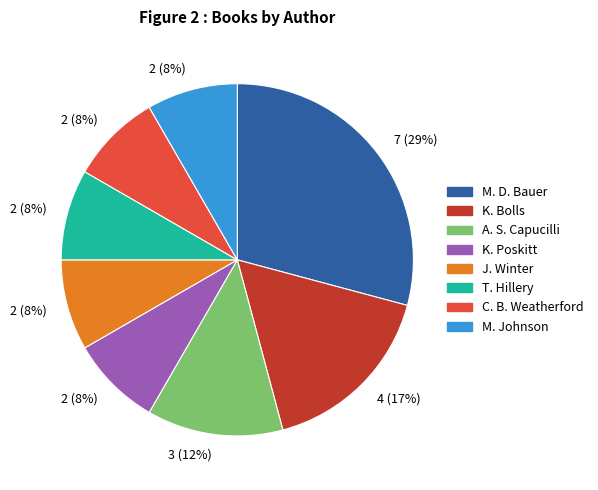

Does any single category account for the majority?

No